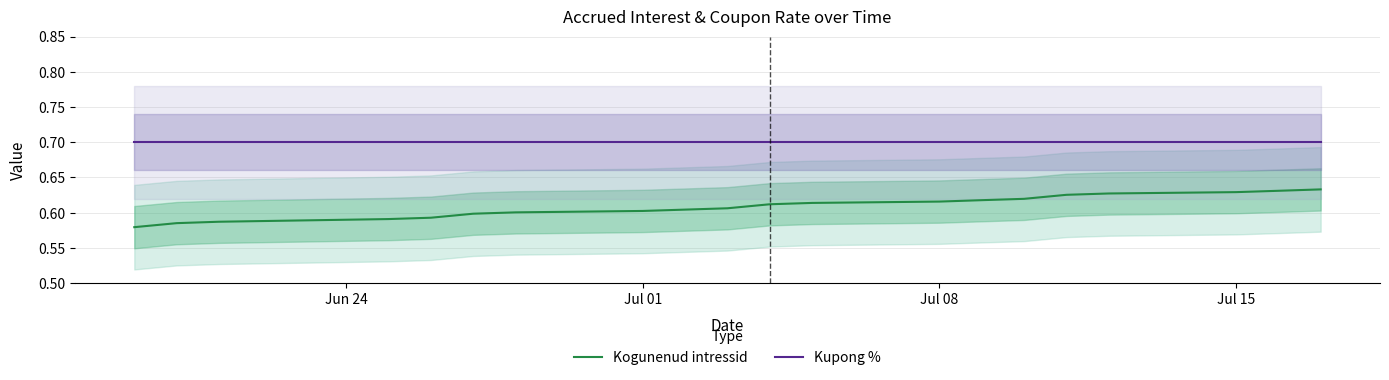

True or false: Kogunenud intressid and Kupong % intersect in this chart.

False